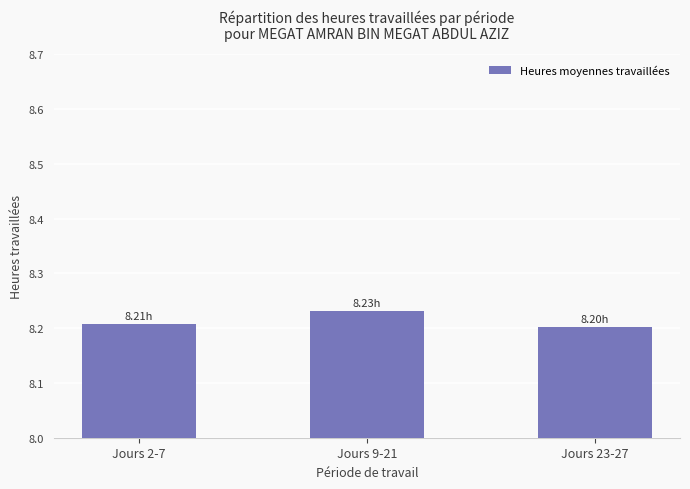

Are the bars grouped side by side (vs. stacked)?

No